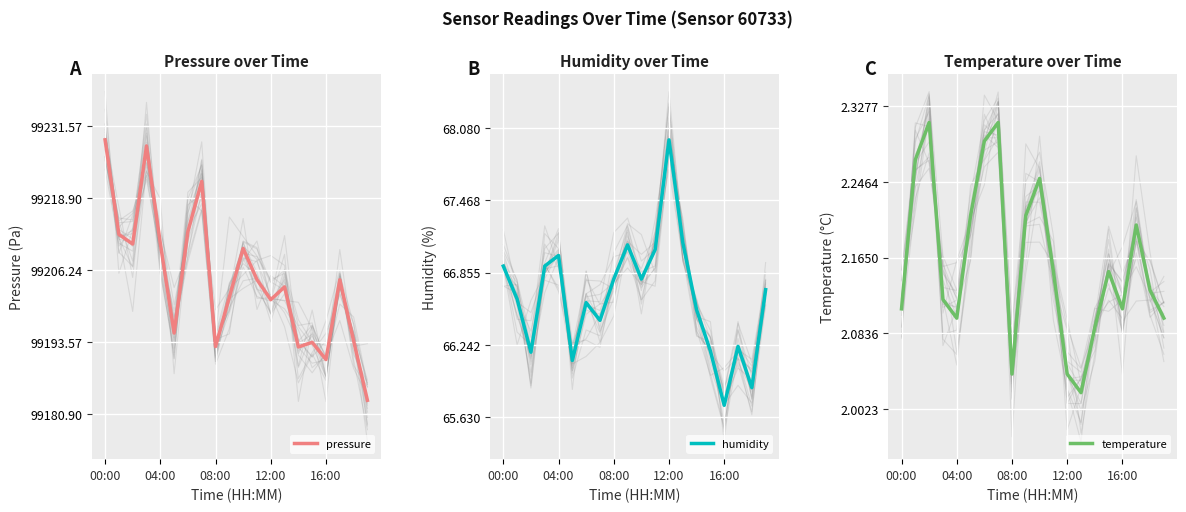

How many data points in pressure are above 99204?

10